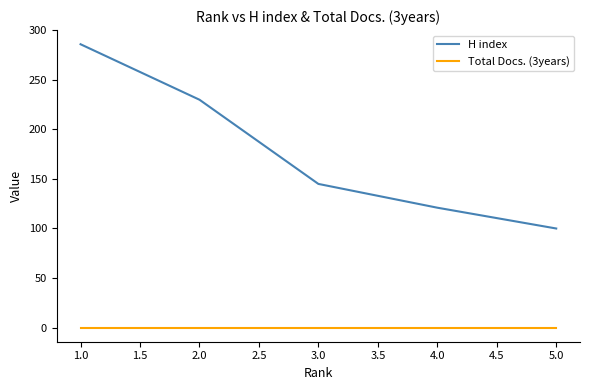

What are all the series names shown in the legend?

H index, Total Docs. (3years)